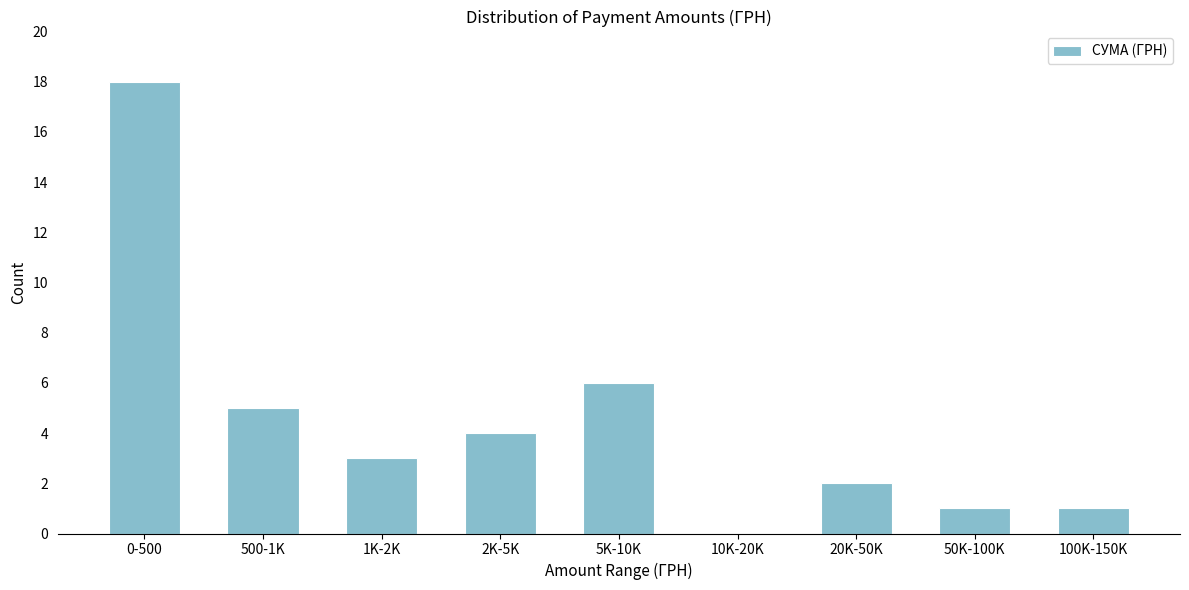

Reading left to right, transcribe all the data shown in this chart.

0-500=18	500-1K=5	1K-2K=3	2K-5K=4	5K-10K=6	10K-20K=0	20K-50K=2	50K-100K=1	100K-150K=1